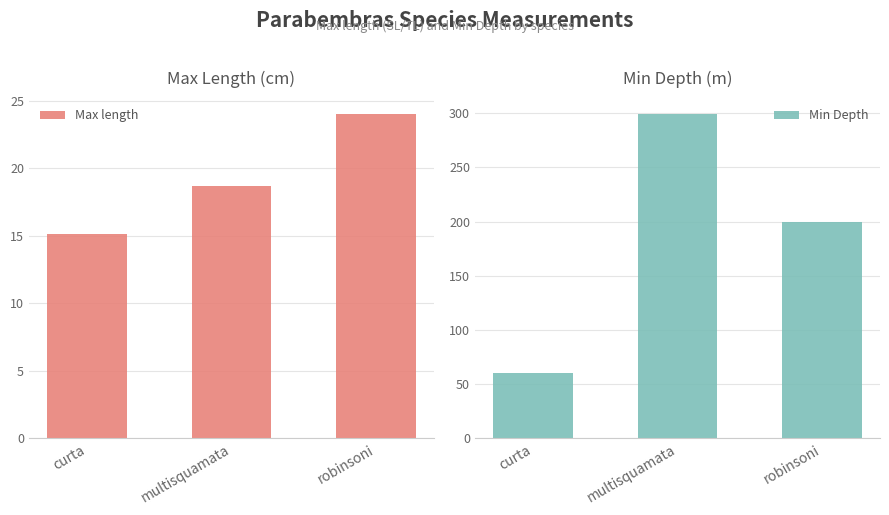

How many data points in Max length are above 18?

2